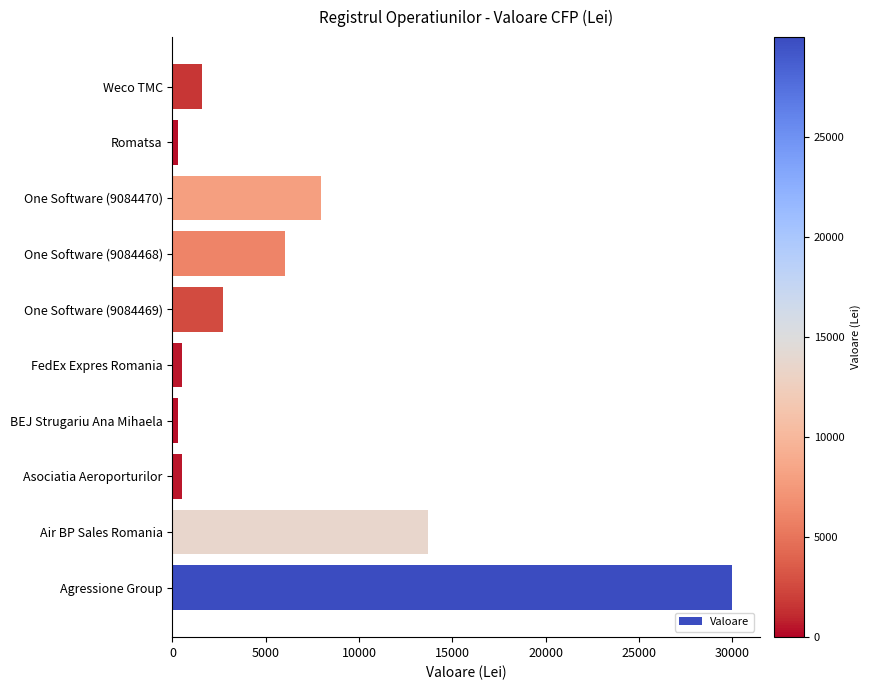

Is it true that the value at Air BP Sales Romania is 13694.1?

True